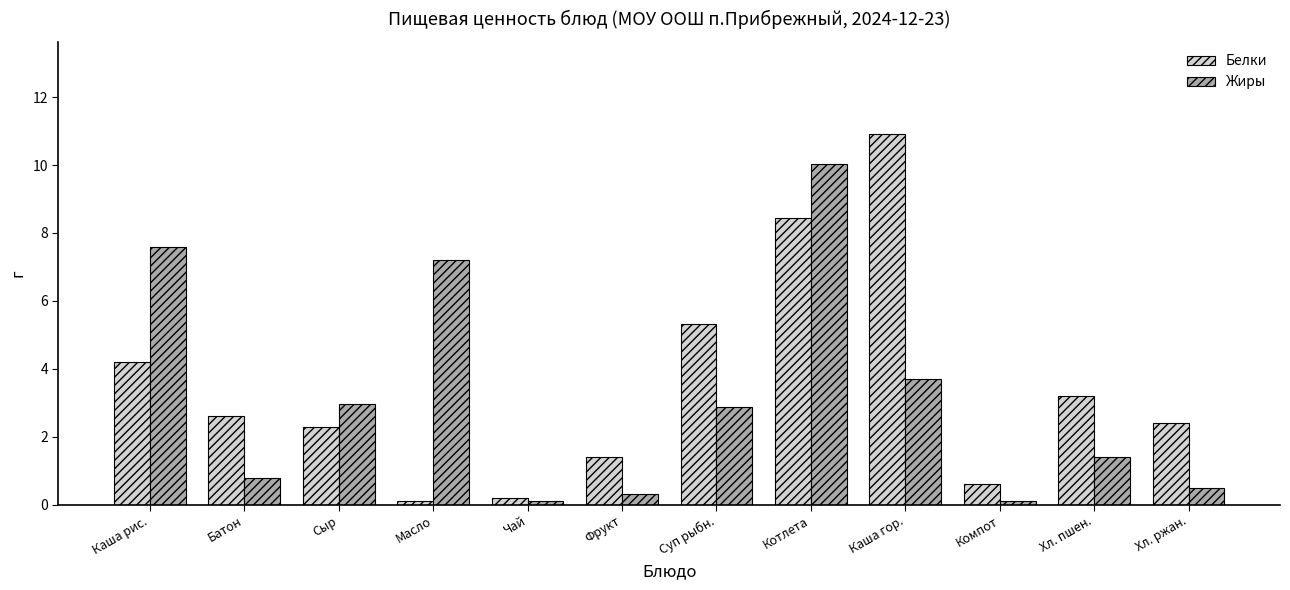

List the series in order of their overall mean, lowest first.

Жиры, Белки